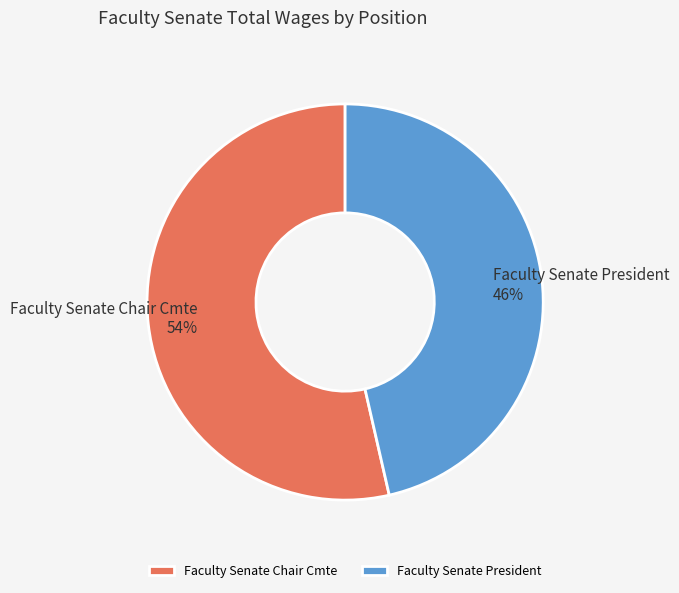

To the nearest percent, what portion does Faculty Senate President represent?

46%